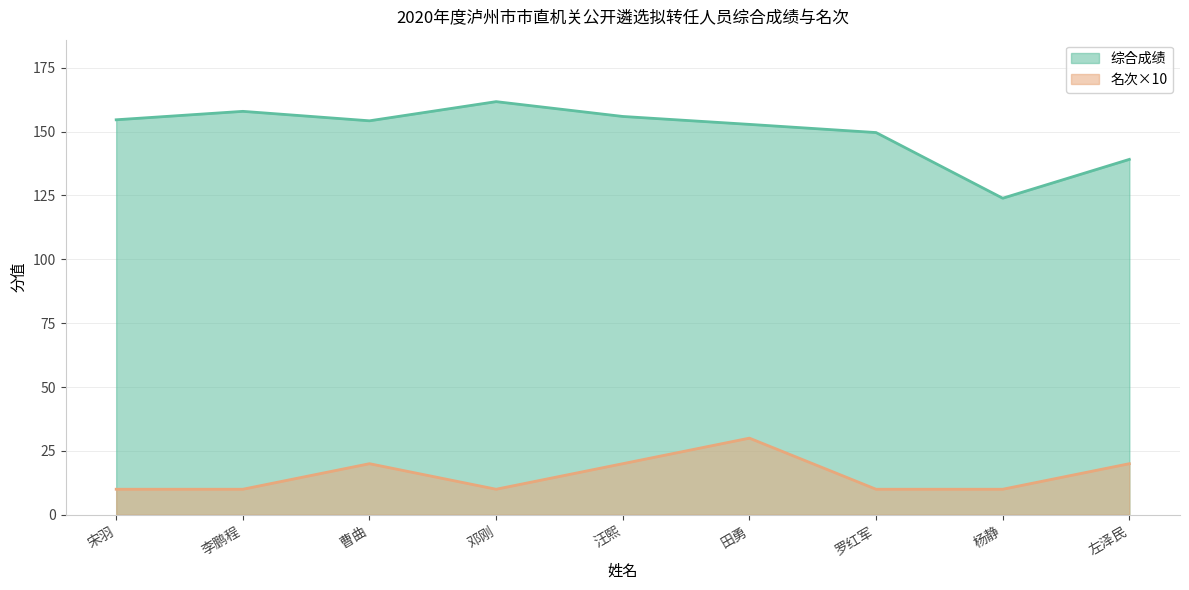

How many 名次 values are between 10 and 20?

8